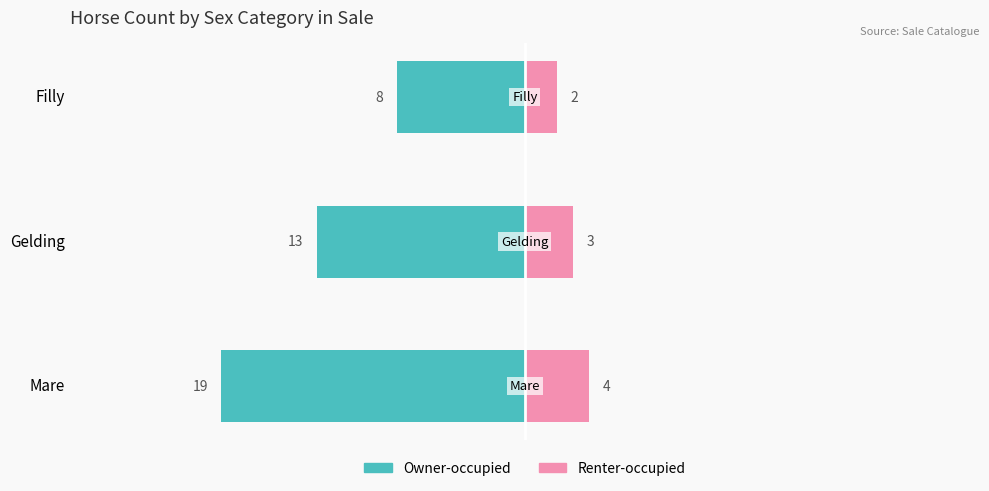

What is the highest value of the Renter-occupied series?

4